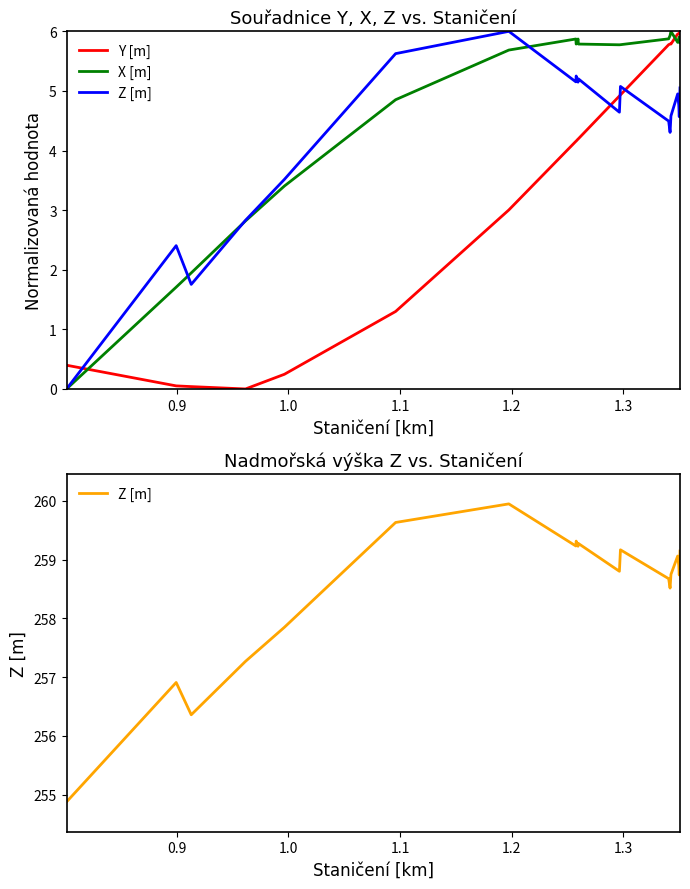

List the series in order of their peak value, lowest first.

Y [m], X [m], Z [m]